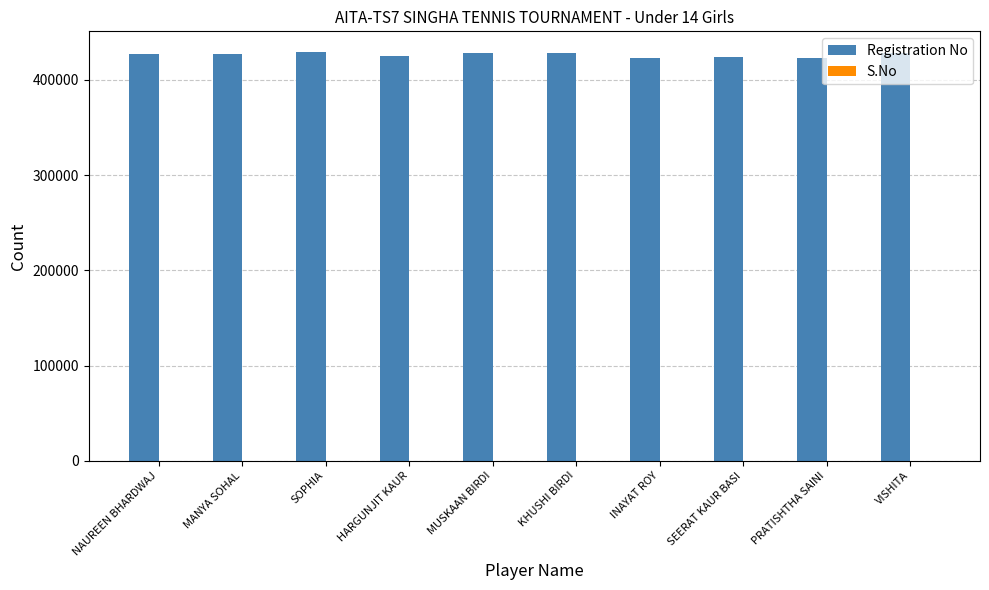

What is the sum of all Registration No values?

4260711